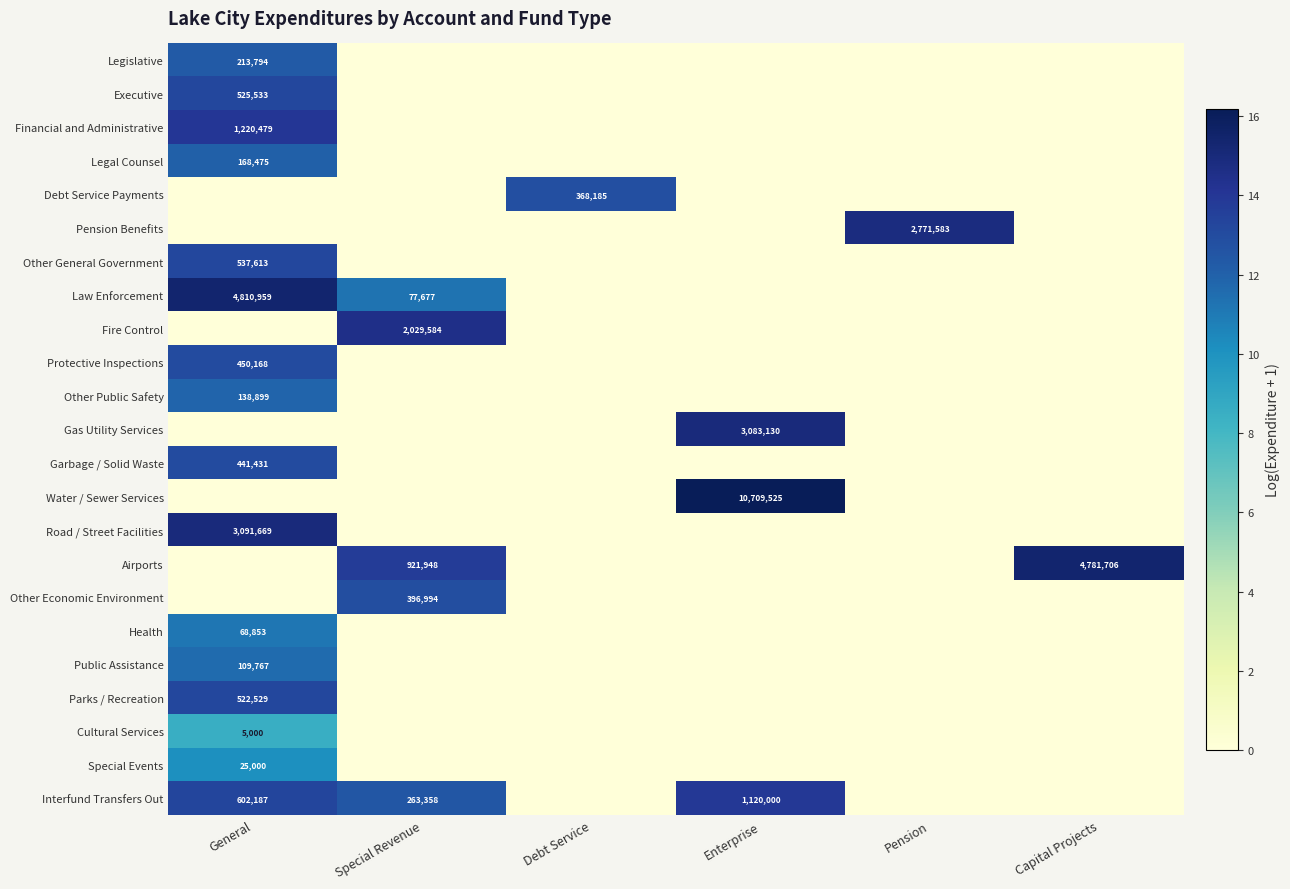

Is the value of Law Enforcement at Special Revenue greater than the value of Other General Government at Pension?

Yes